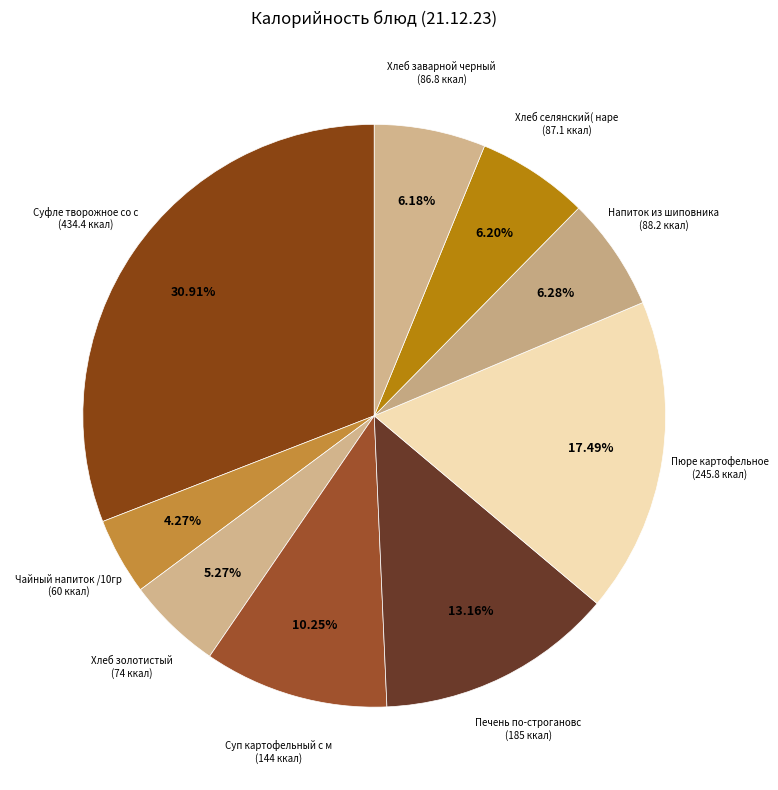

Count the number of slices in the pie.

9